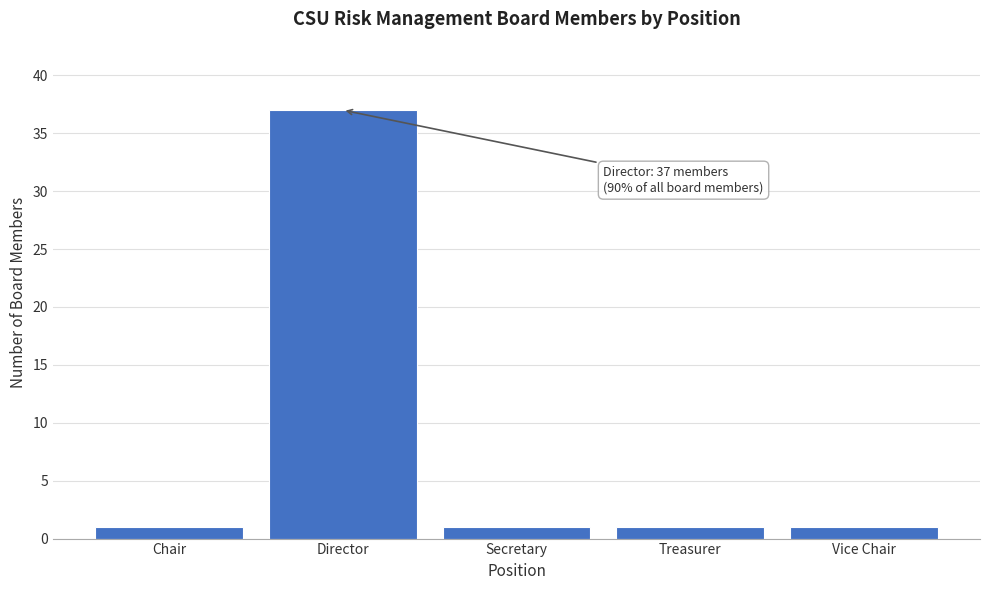

Reading left to right, what are all the values shown in this chart?

Chair=1	Director=37	Secretary=1	Treasurer=1	Vice Chair=1